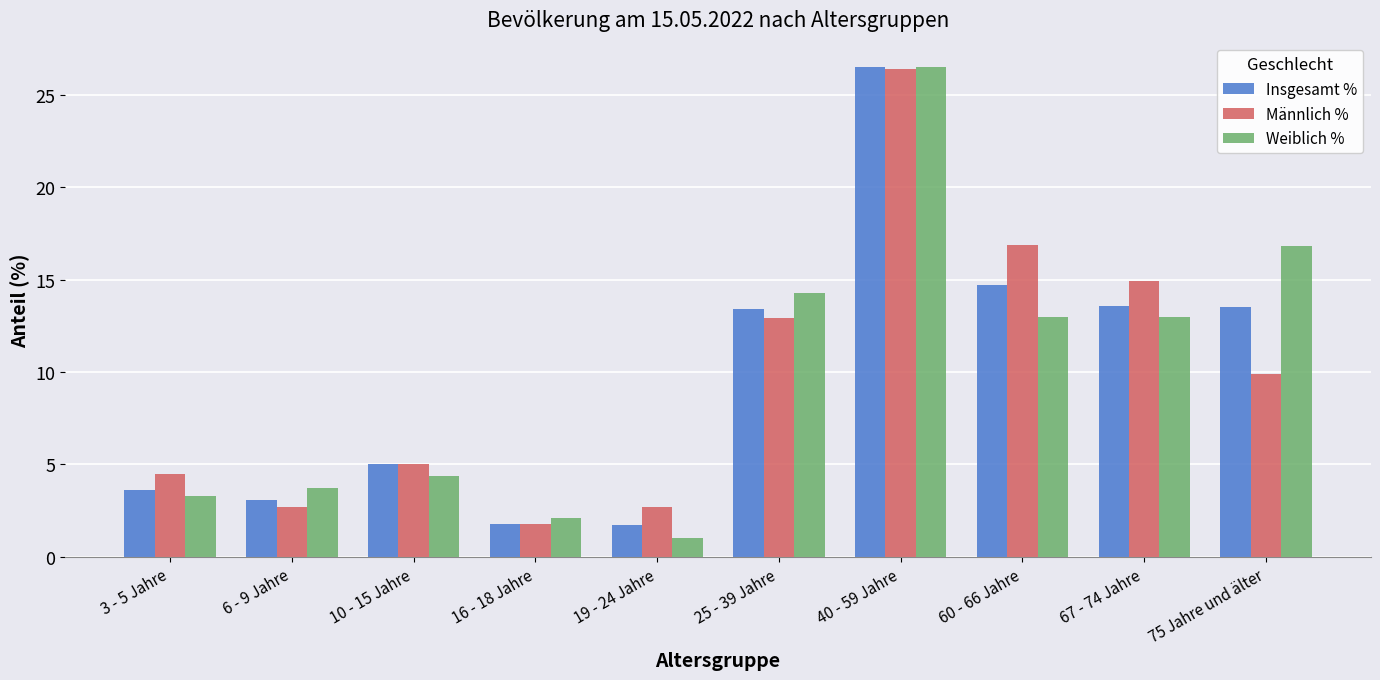

Is the value of Insgesamt % at 25 - 39 Jahre greater than the value of Männlich % at 67 - 74 Jahre?

No